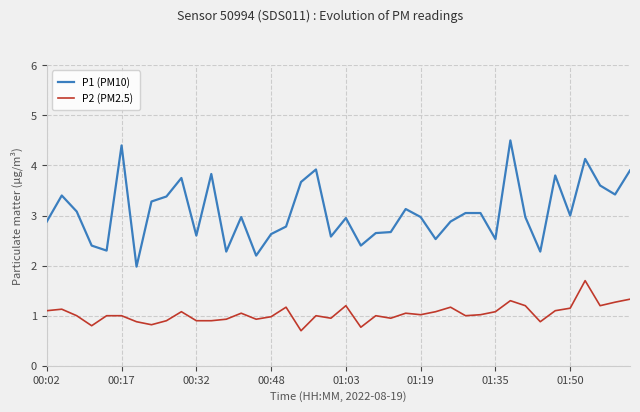

True or false: P1 (PM10) and P2 (PM2.5) intersect in this chart.

False